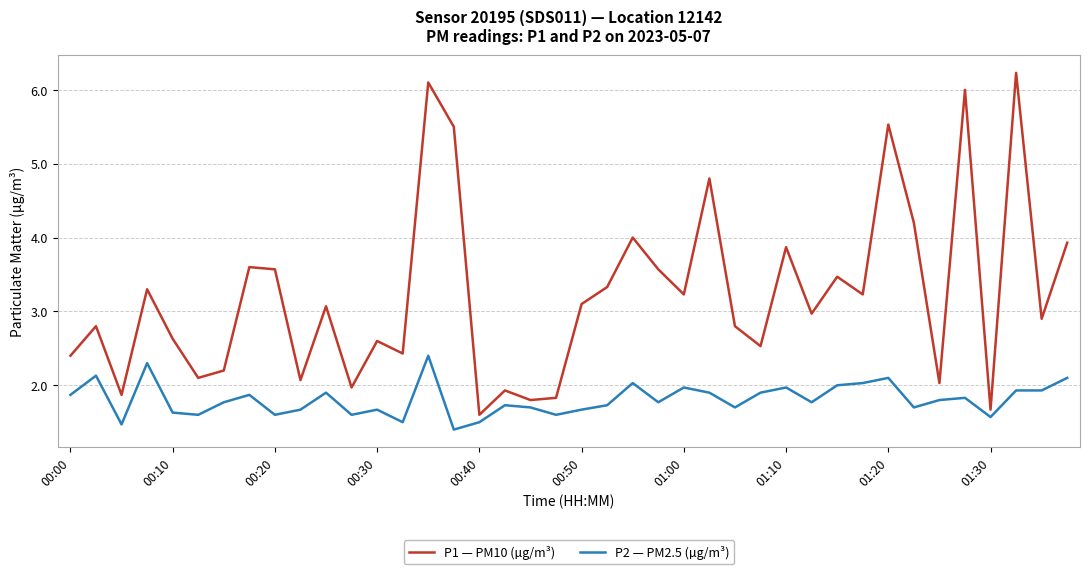

True or false: P2 — PM2.5 (µg/m³) and P1 — PM10 (µg/m³) intersect in this chart.

False